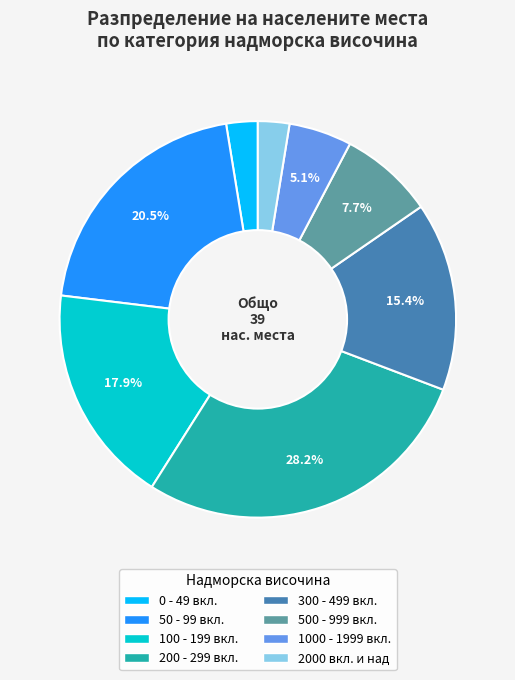

Does any single category account for the majority?

No